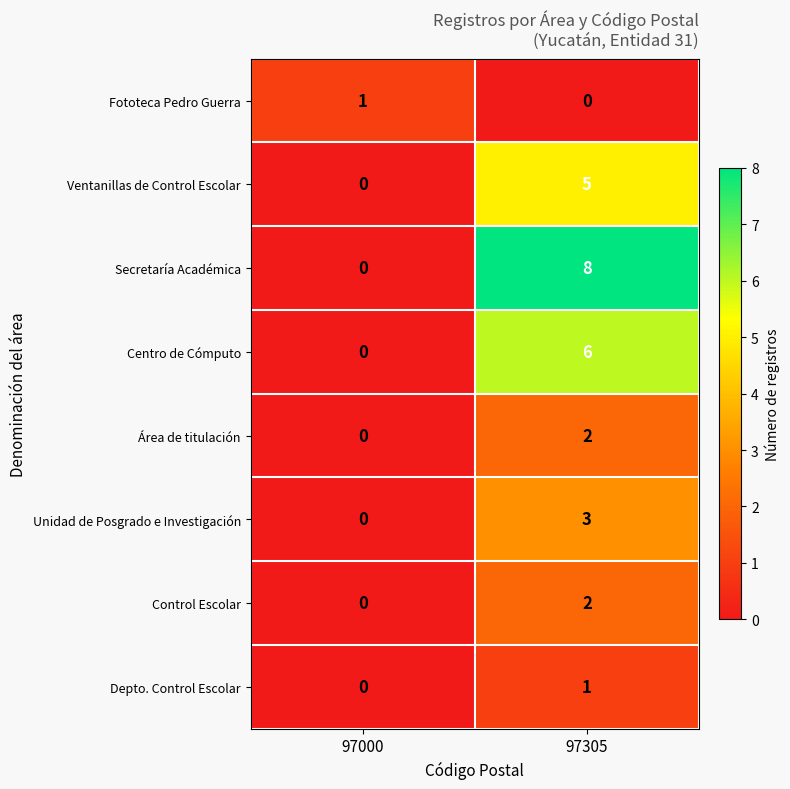

The value of Unidad de Posgrado e Investigación at 97000 is 0. True or false?

True